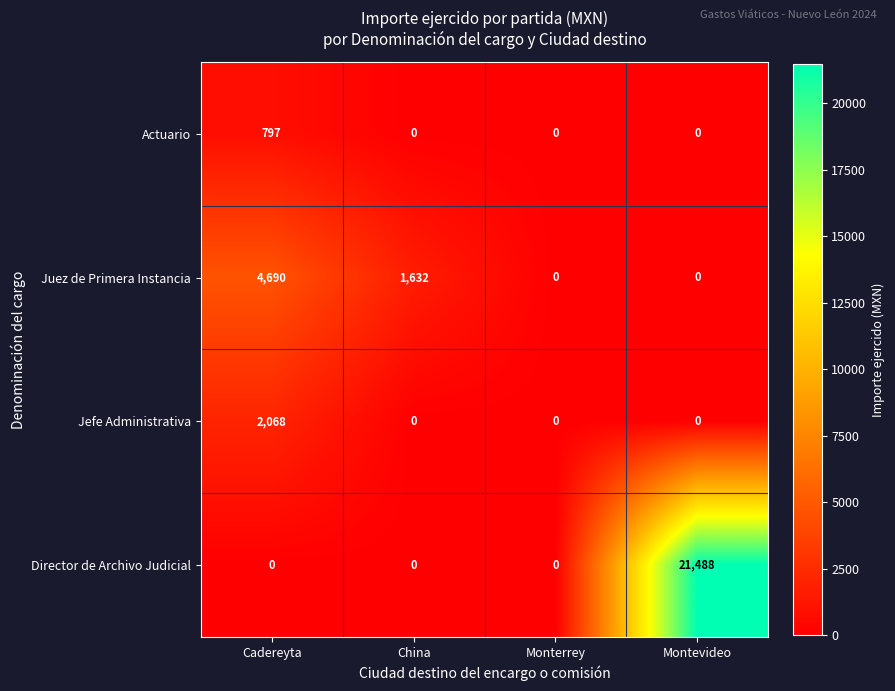

Is it true that Actuario equals -507 at Monterrey?

False